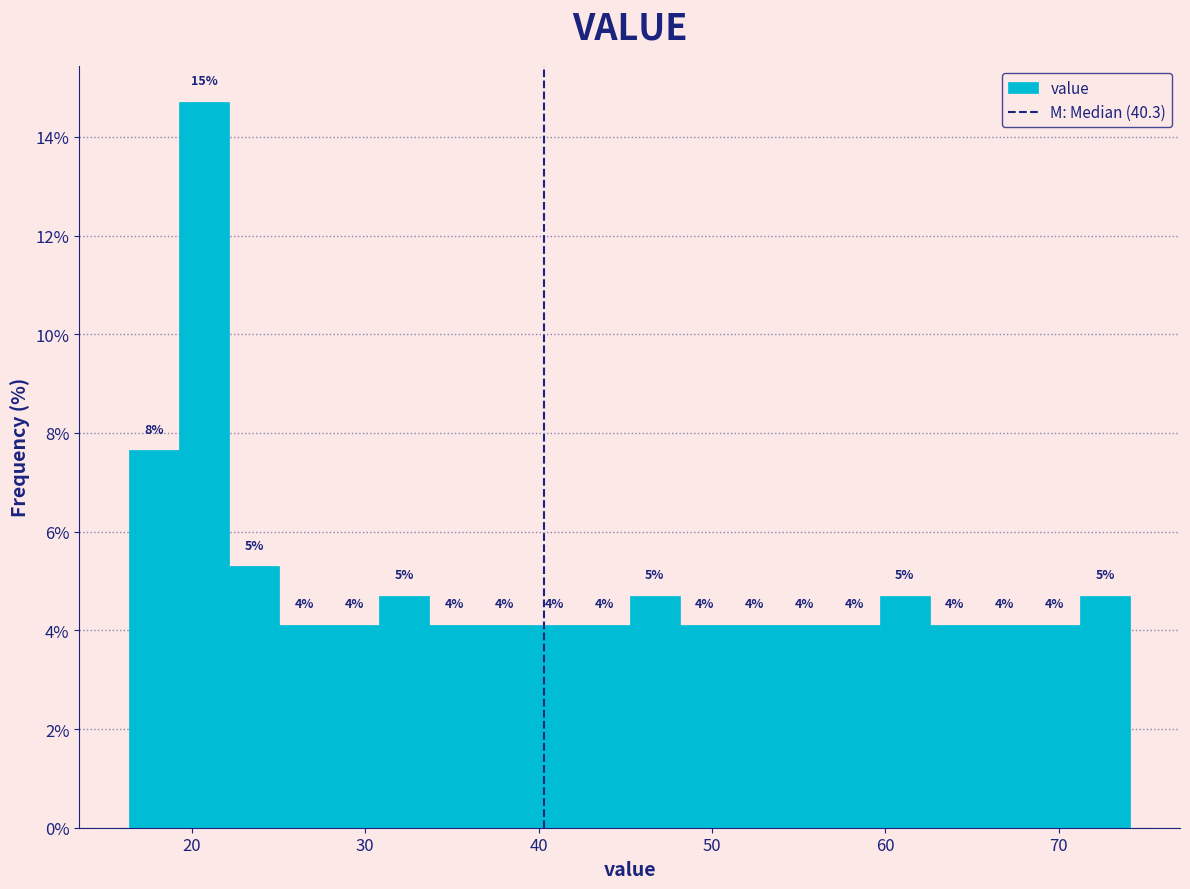

Around what value on the x-axis is the tallest bar? Give the approximate position of its centre, as read against the axis.

21